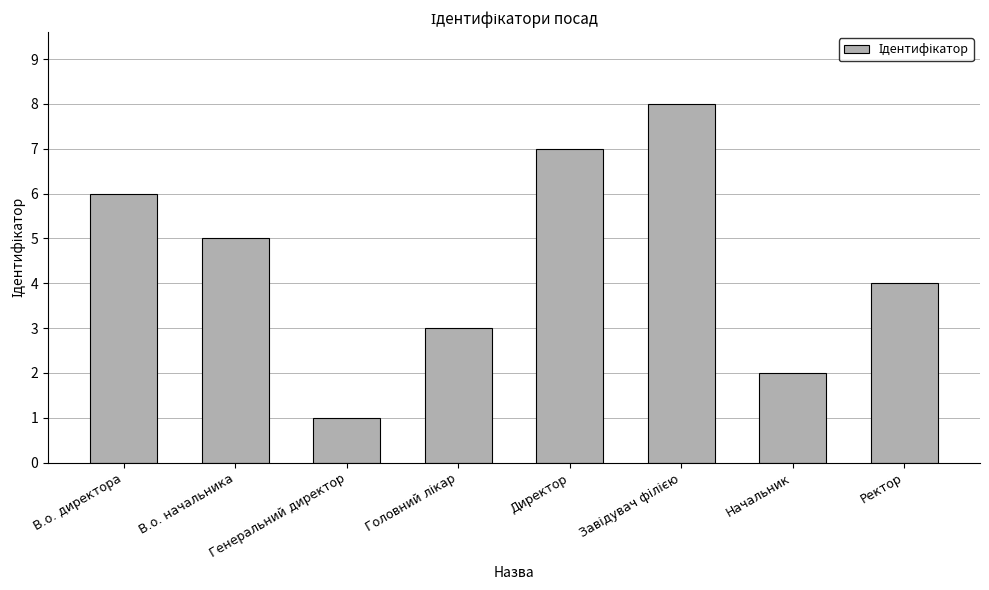

What is the smallest value displayed?

1